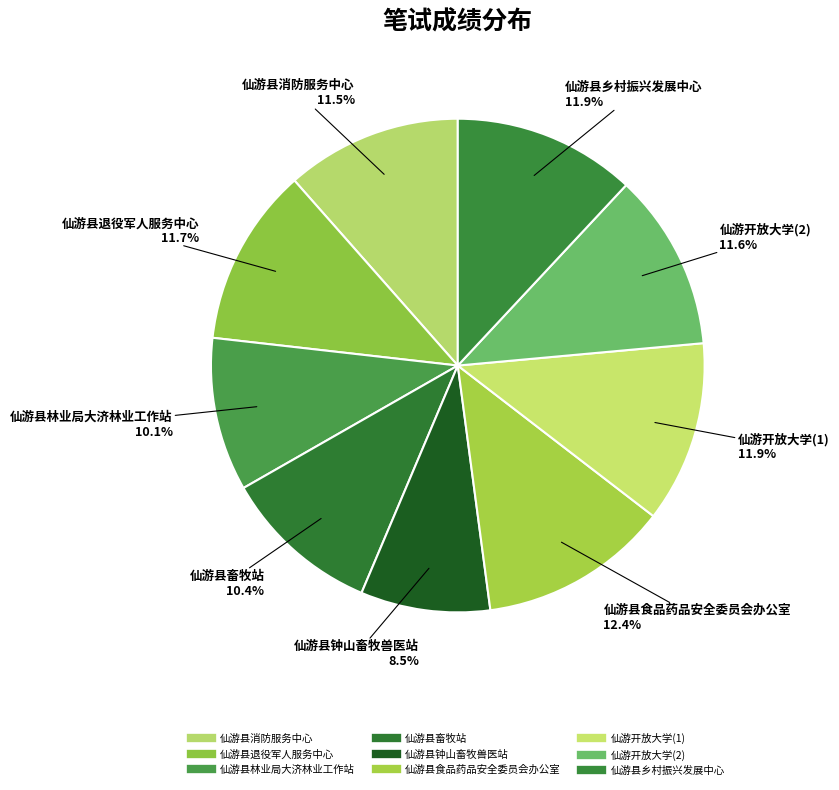

To the nearest percent, what percentage of the pie is 仙游县林业局大济林业工作站?

10%